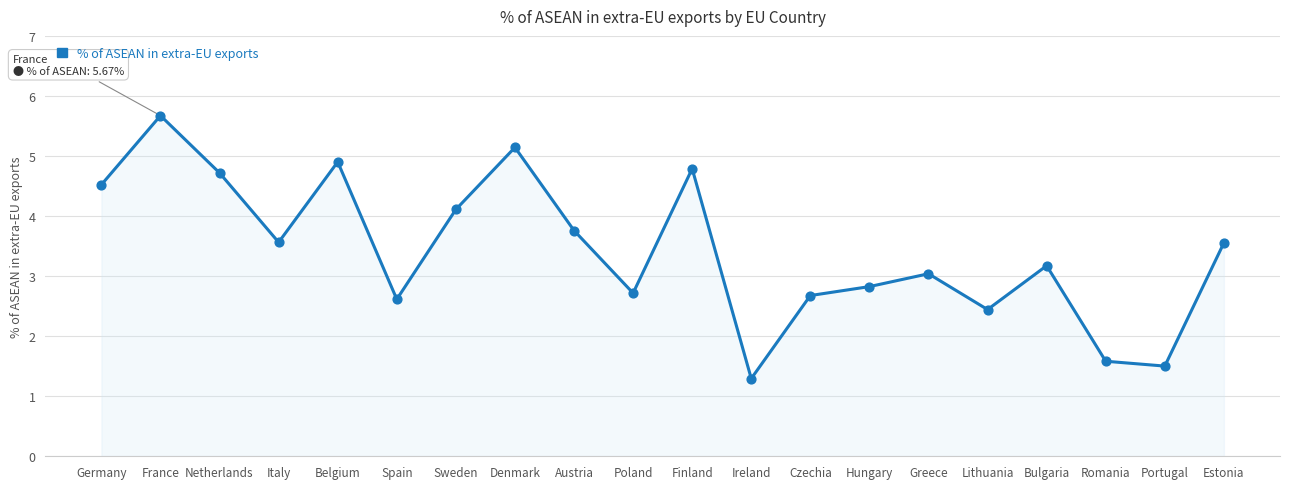

What is the ratio of the value at Romania to the value at Portugal?

1.1